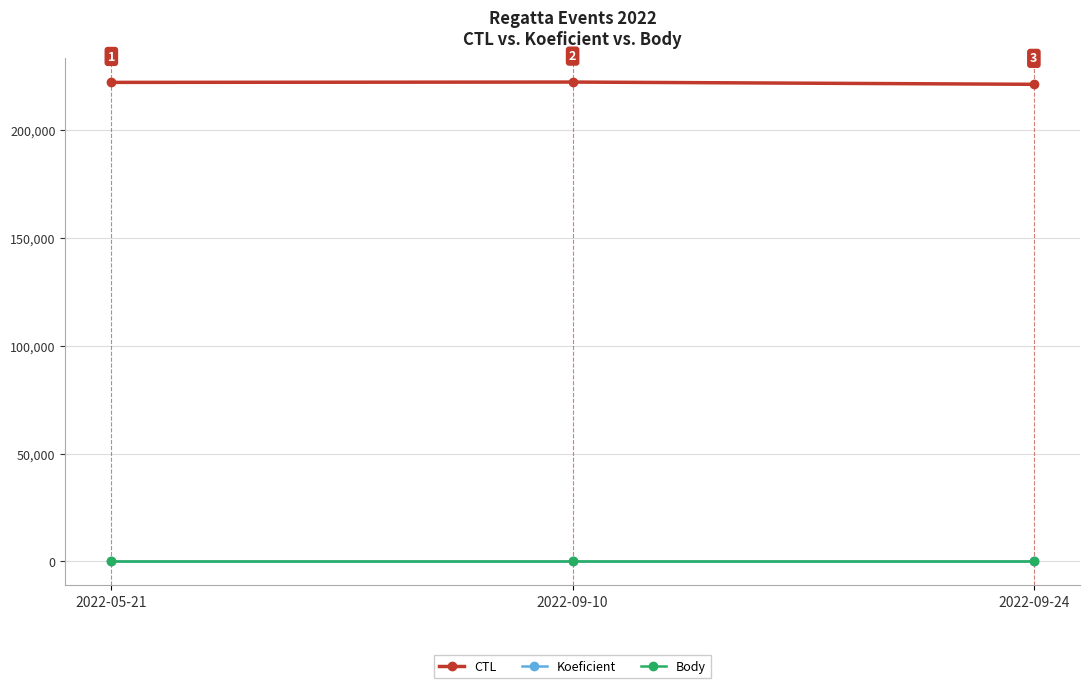

What are all the series names shown in the legend?

CTL, Koeficient, Body